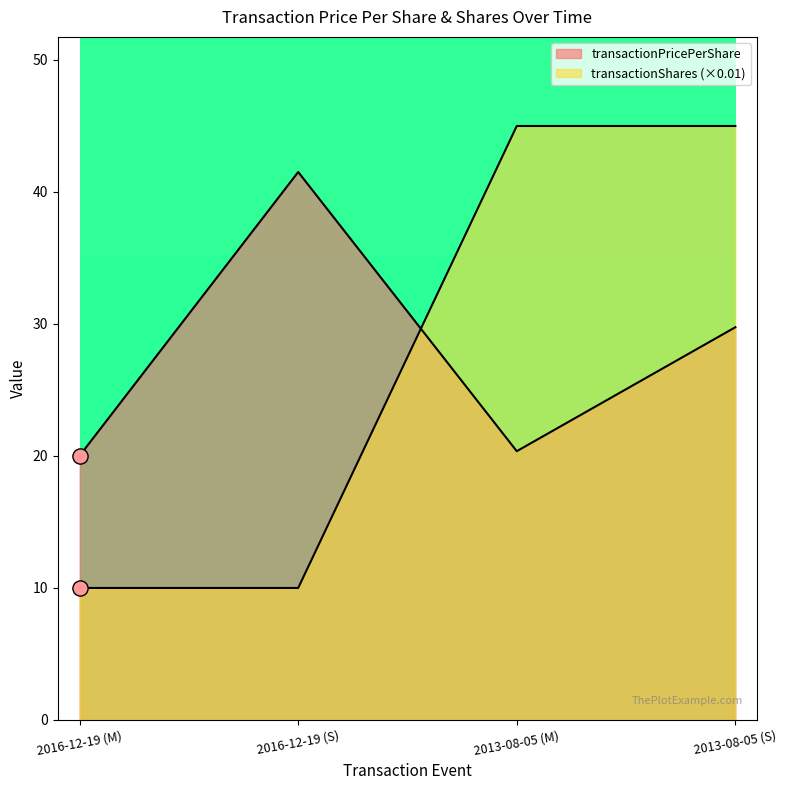

Which series reaches the maximum Y coordinate?

transactionShares